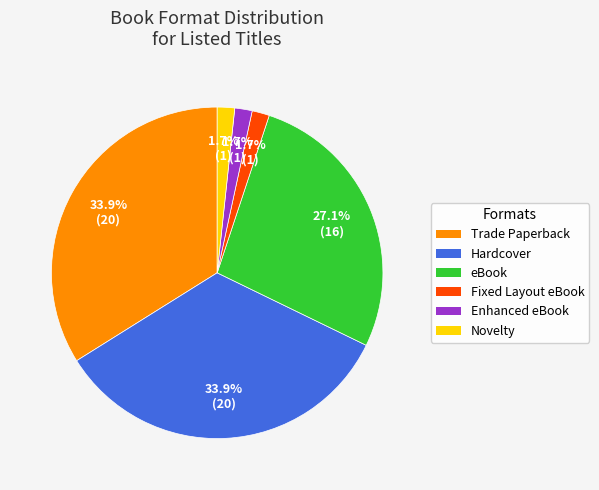

To the nearest percent, what percentage of the pie is Enhanced eBook?

2%